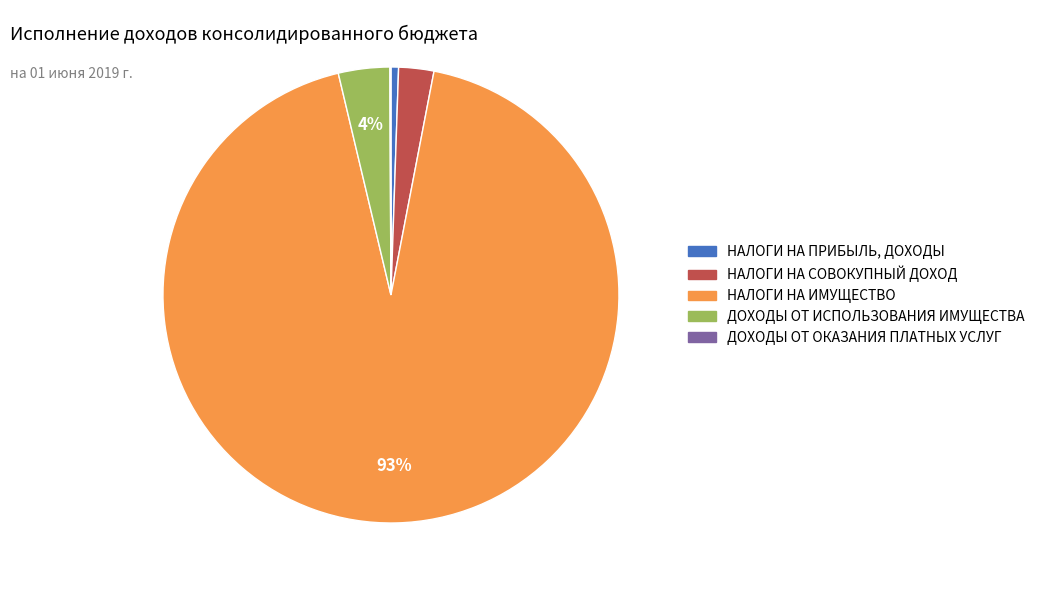

Is there a majority slice in this chart?

Yes